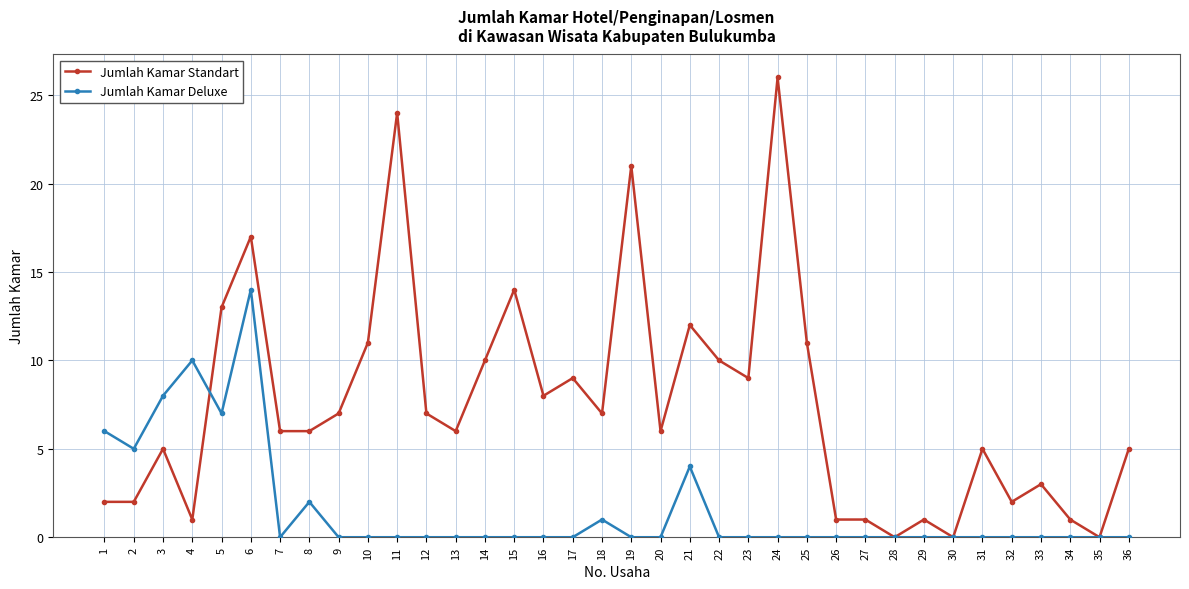

List the series in order of their overall mean, highest first.

Jumlah Kamar Standart, Jumlah Kamar Deluxe